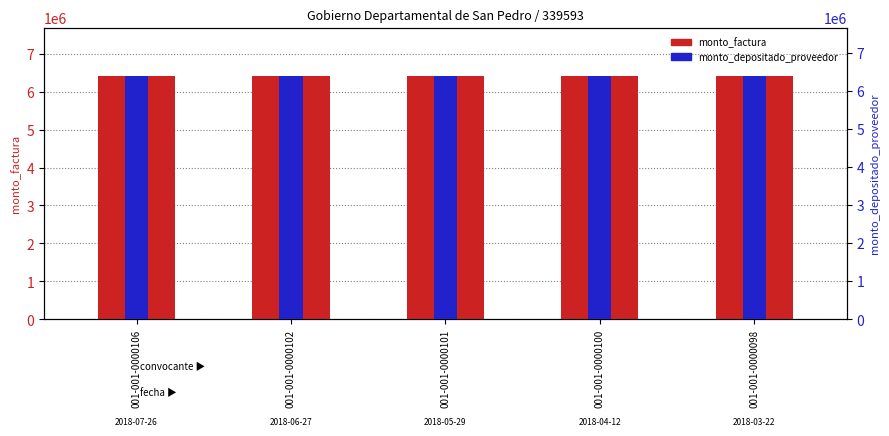

What is the sum of all monto_factura values?

32000000